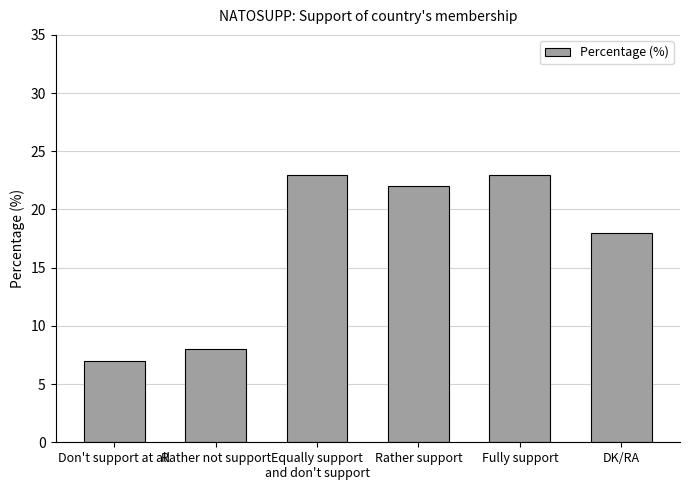

What is the maximum value shown in the chart?

23